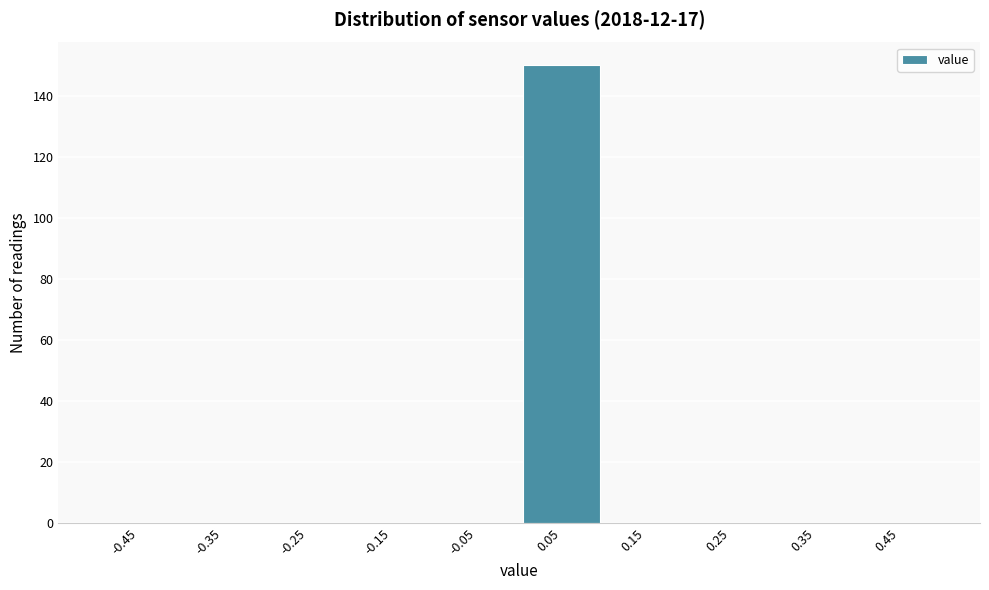

How tall is the bar that spans 0.0 to 0.1 on the x-axis? The values are not printed on the chart, so give them approximately, as read against the axis.

150